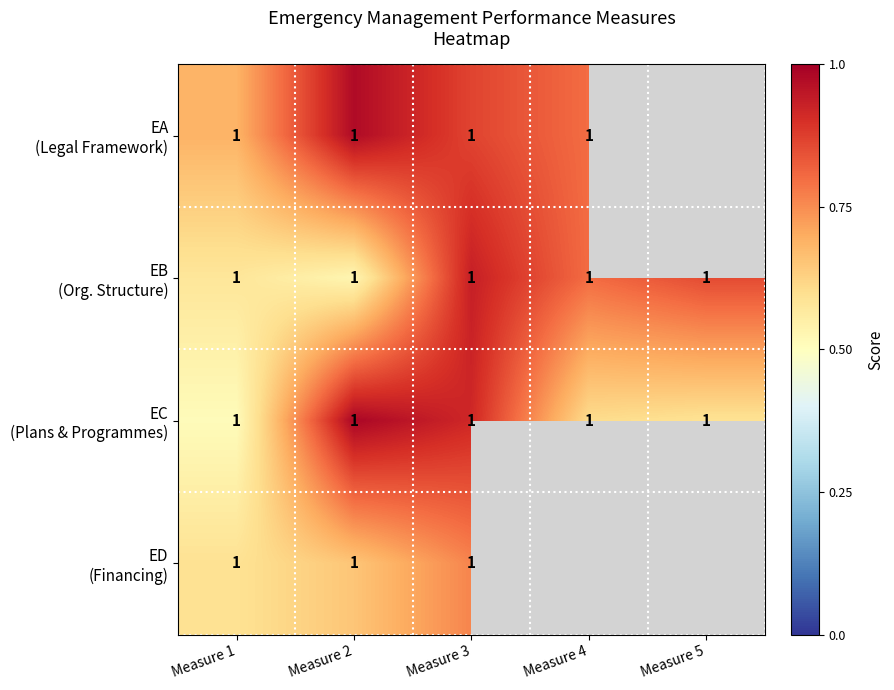

True or false: EB (Org. Structure) has a value of 1.4 at Measure 4.

False